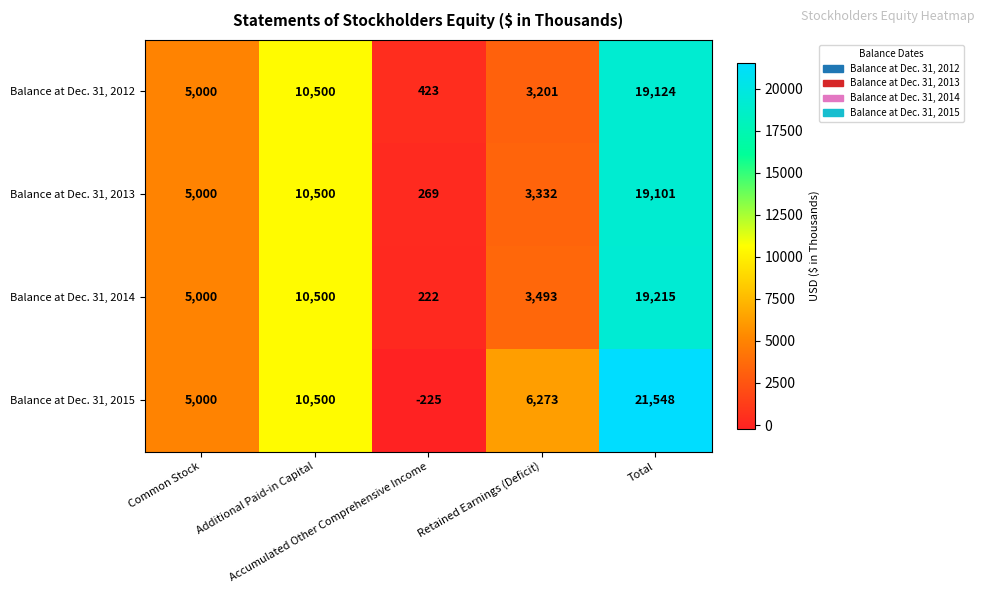

What is the difference between the maximum and minimum values in the Balance at Dec. 31, 2015 series?

21773